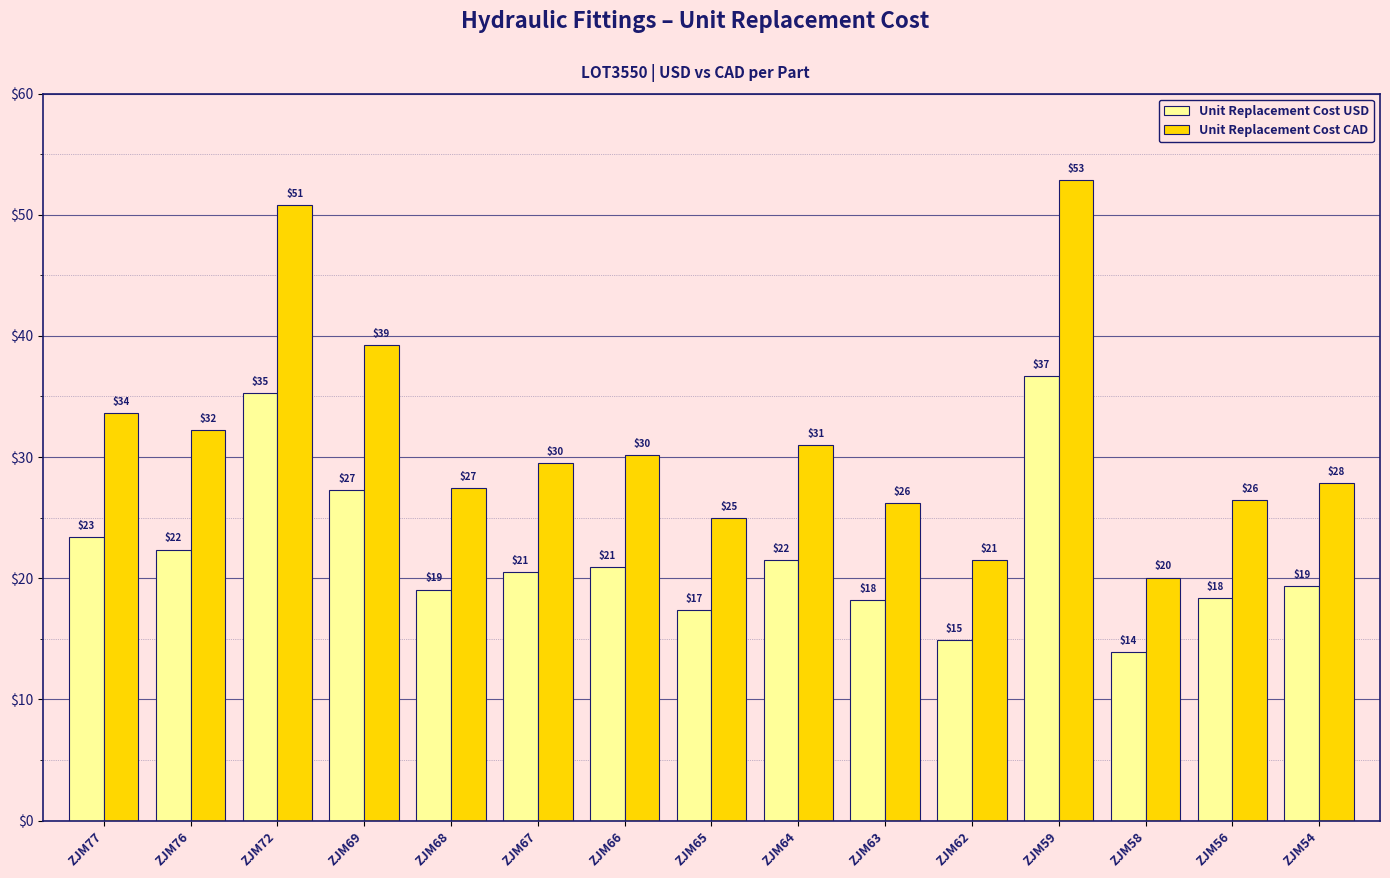

Reading left to right, what are all the values shown in this chart?

Unit Replacement Cost USD: ZJM77=23.4	ZJM76=22.4	ZJM72=35.3	ZJM69=27.2	ZJM68=19.1	ZJM67=20.5	ZJM66=20.9	ZJM65=17.4	ZJM64=21.5	ZJM63=18.2	ZJM62=14.9	ZJM59=36.7	ZJM58=13.9	ZJM56=18.4	ZJM54=19.4
Unit Replacement Cost CAD: ZJM77=33.6	ZJM76=32.2	ZJM72=50.8	ZJM69=39.2	ZJM68=27.5	ZJM67=29.5	ZJM66=30.1	ZJM65=25.0	ZJM64=31.0	ZJM63=26.2	ZJM62=21.5	ZJM59=52.9	ZJM58=20.1	ZJM56=26.4	ZJM54=27.9